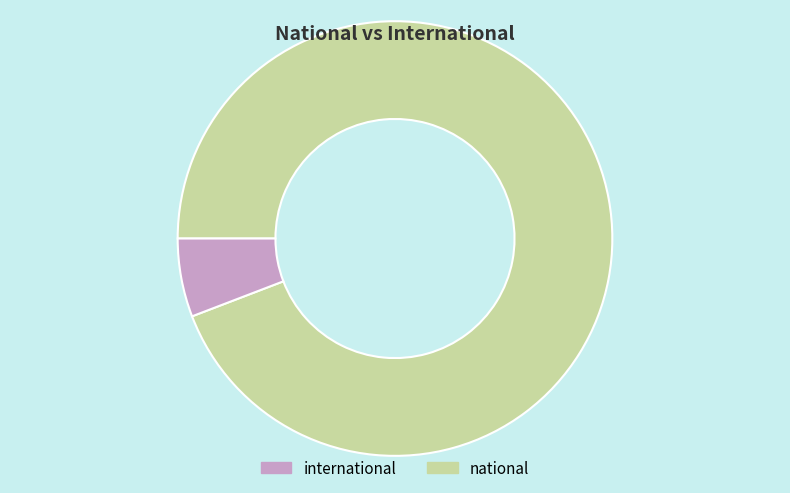

Is there any slice that represents more than half of the pie?

Yes